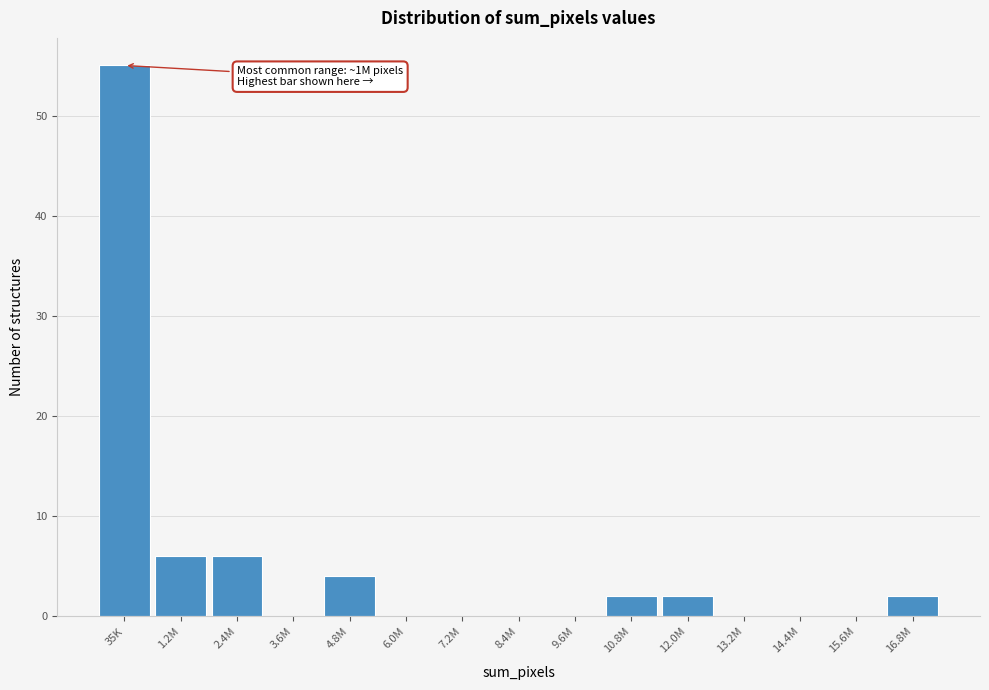

Reading left to right, what are all the values shown in this chart?

35K=55	1.2M=6	2.4M=6	3.6M=0	4.8M=4	6.0M=0	7.2M=0	8.4M=0	9.6M=0	10.8M=2	12.0M=2	13.2M=0	14.4M=0	15.6M=0	16.8M=2